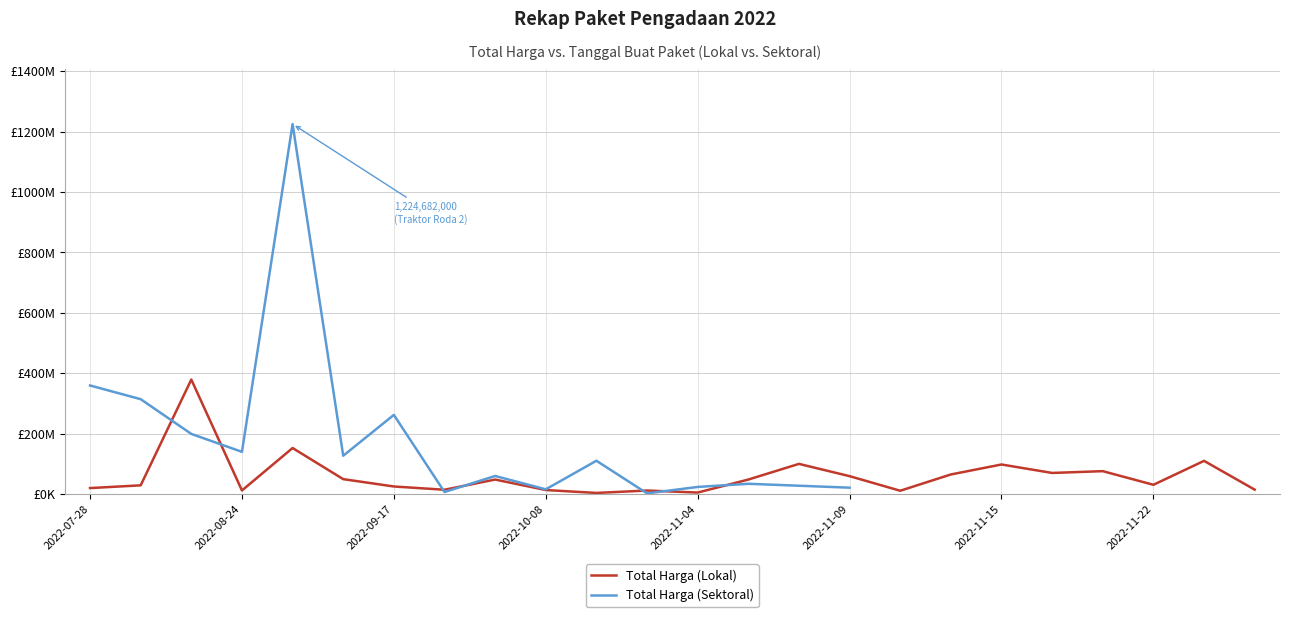

How many values in the Total Harga (Sektoral) series are below 262118150?

12